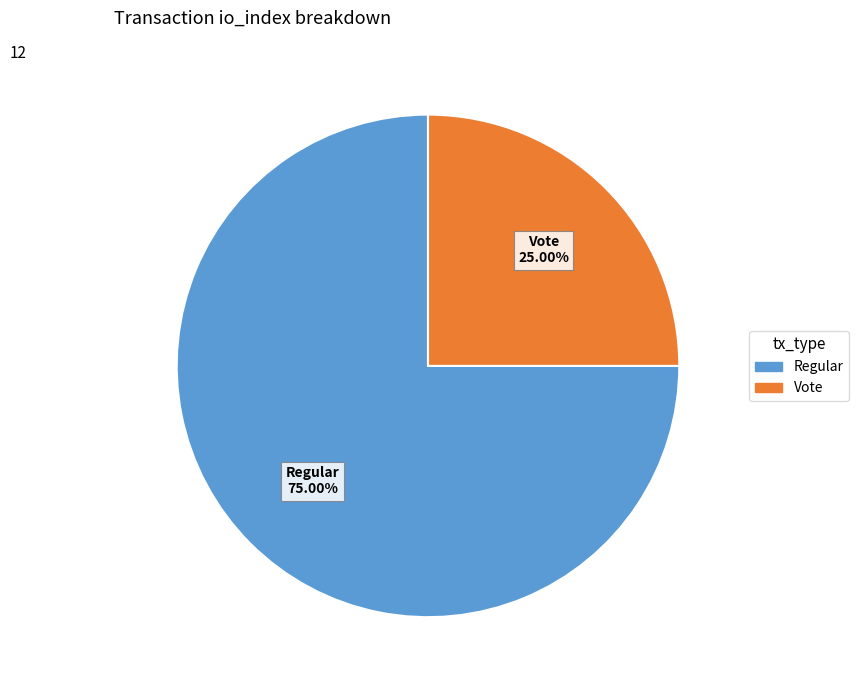

Rank the categories by value from highest to lowest.

Regular, Vote